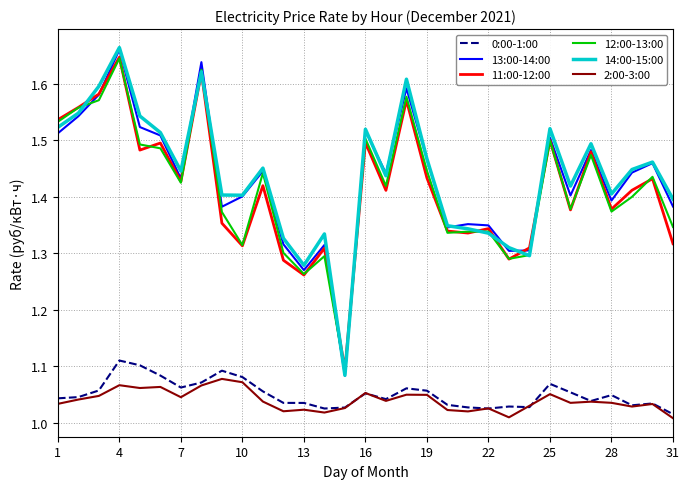

True or false: 12:00-13:00 and 2:00-3:00 cross at least once.

False